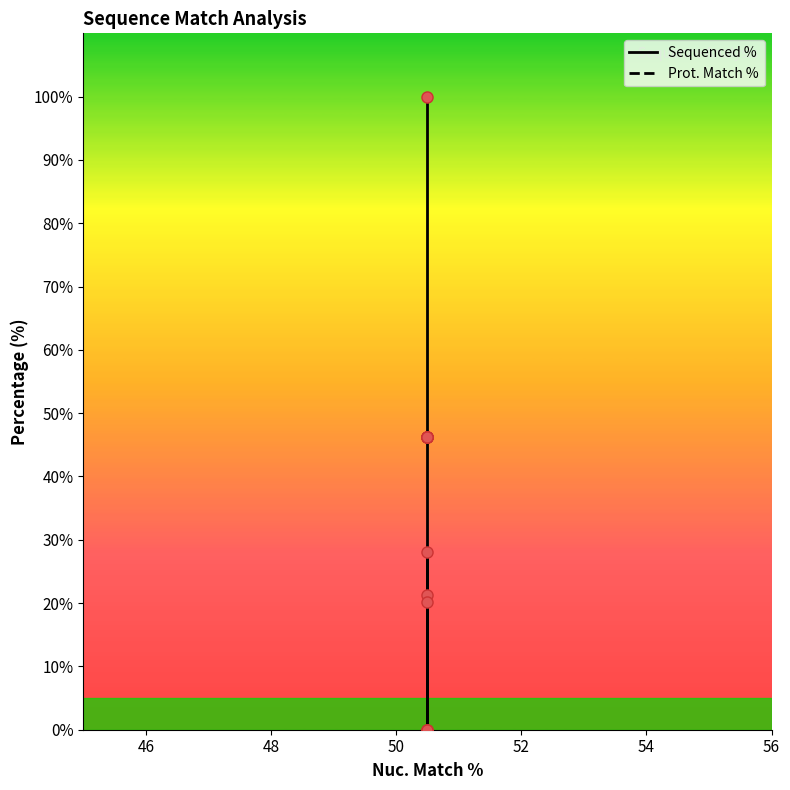

How many intersections are there between Prot. Match % and Sequenced %?

1